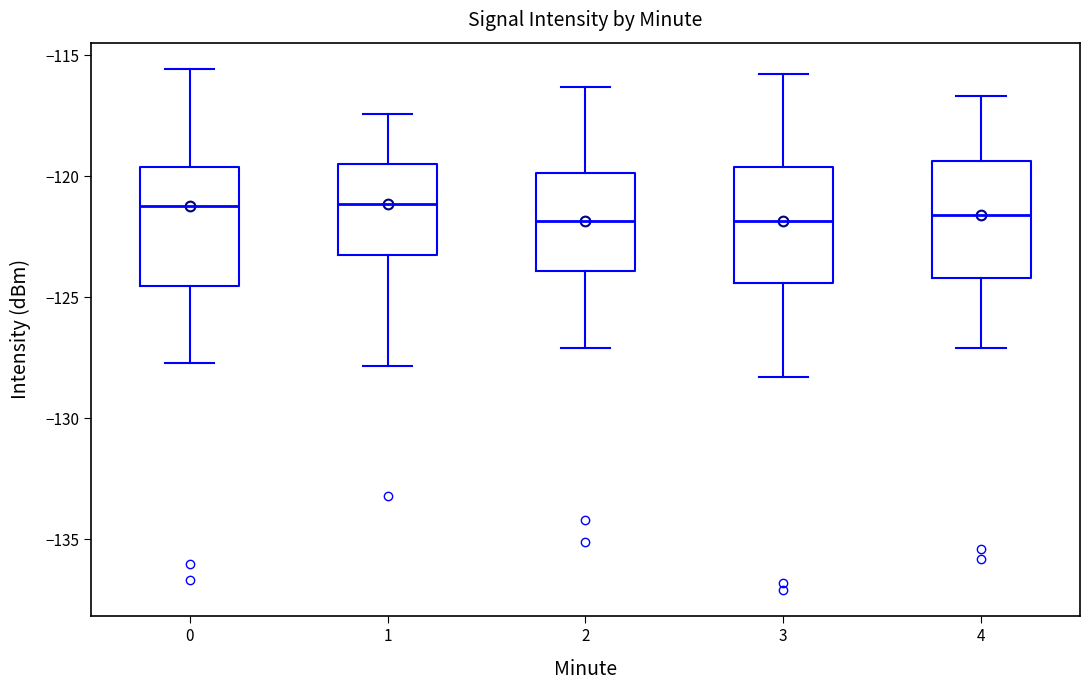

Where does the median line of the box at x = 1 sit on the y-axis? The values are not printed on the chart, so give them approximately, as read against the axis.

-121.0